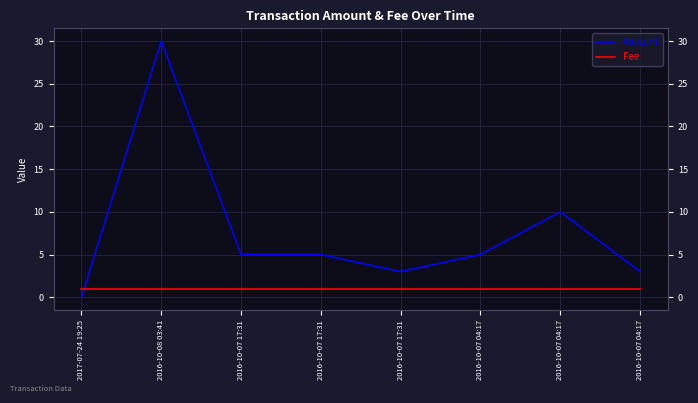

Reading left to right, transcribe all the data shown in this chart.

Amount: 0	30	5	5	3	5	10	3
Fee: 1	1	1	1	1	1	1	1